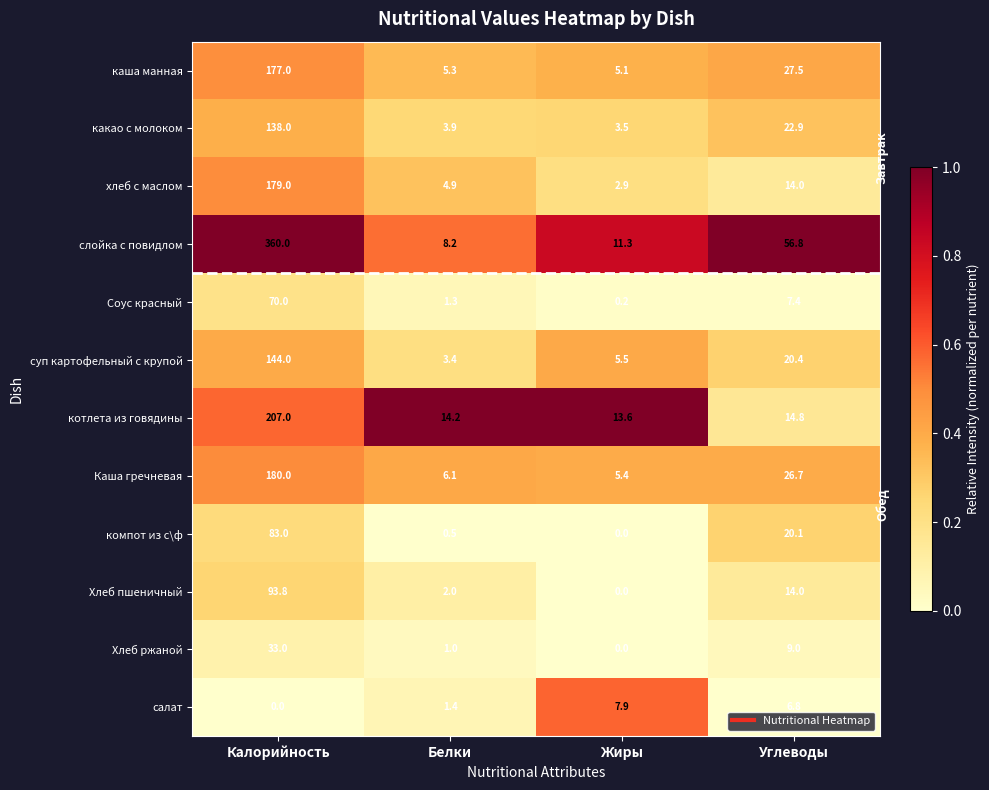

Read the слойка с повидлом value at Калорийность.

360.0